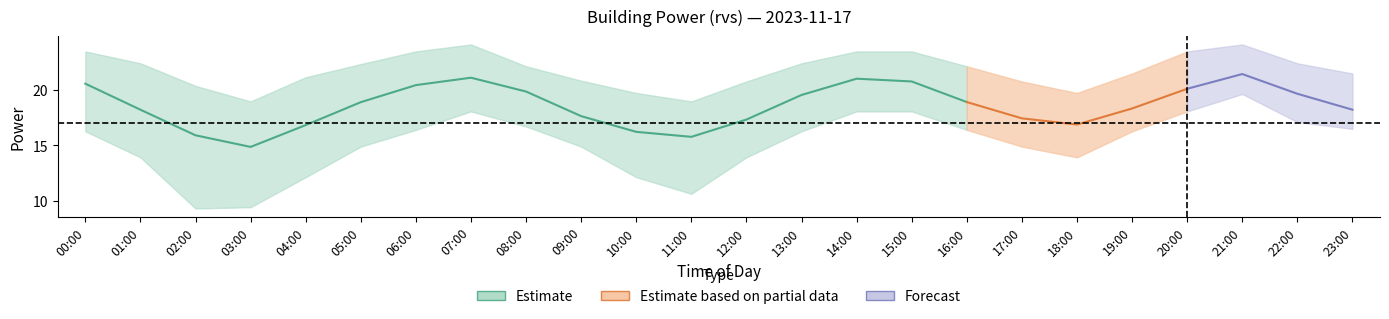

What position from the right is 22:00?

2